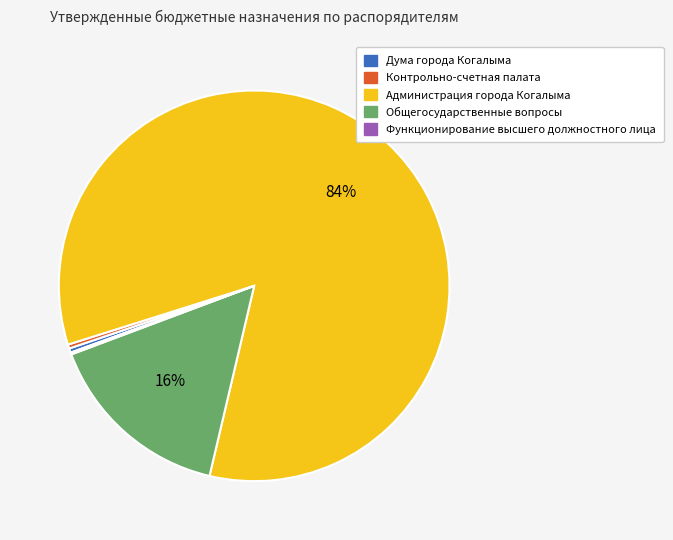

To the nearest percent, what is the combined percentage of Общегосударственные вопросы and Дума города Когалыма?

16%